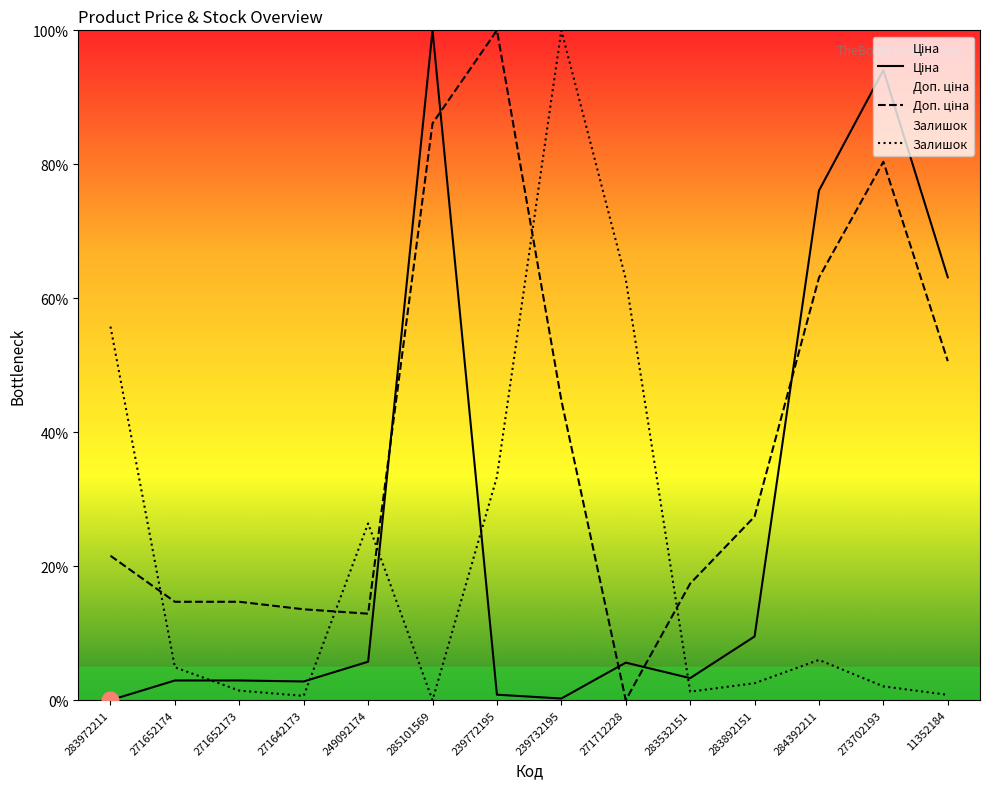

What is the label of the 8th point from the left?

239732195